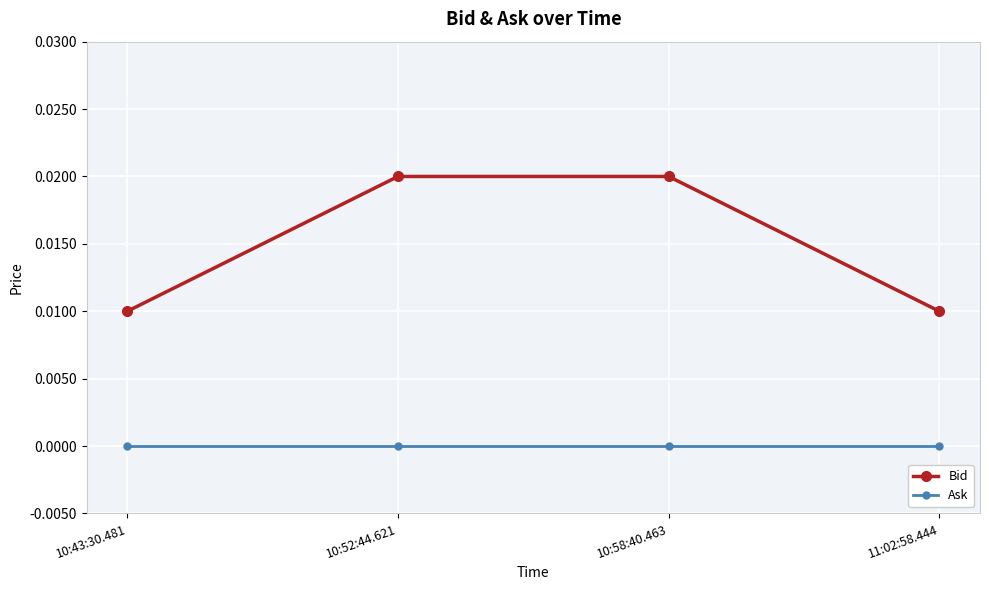

Is it true that Bid equals 0.0 at 10:52:44.621?

True